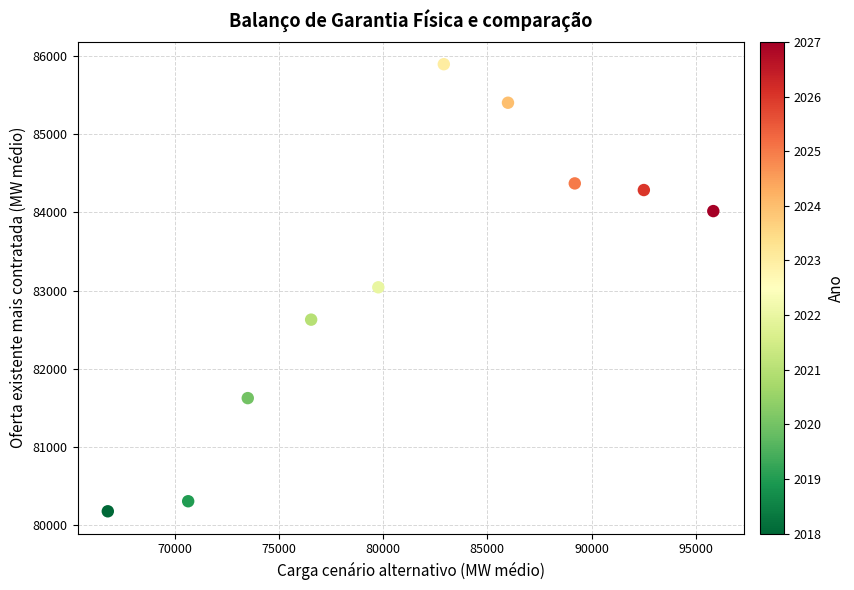

What is the range of X values (max minus min)?

29054.4